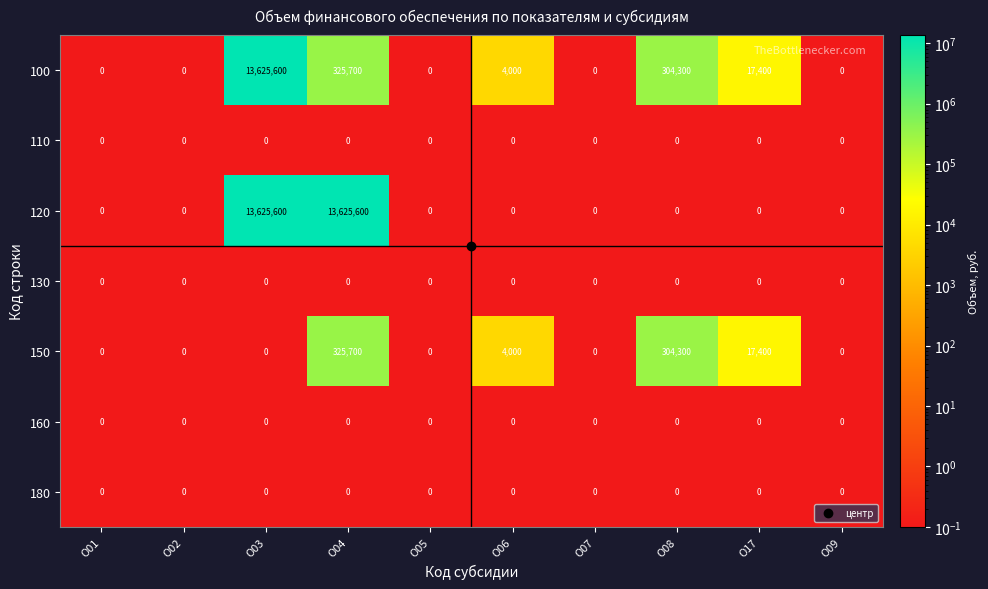

Count the number of categories in the chart.

10